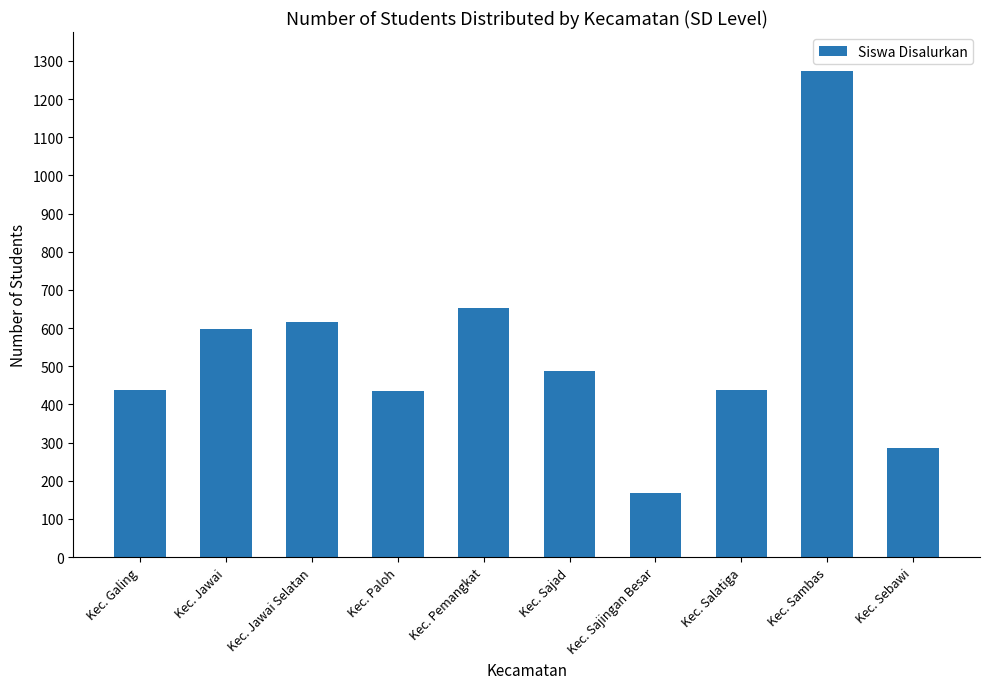

The chart shows a value of 615 at Kec. Jawai Selatan. True or false?

True